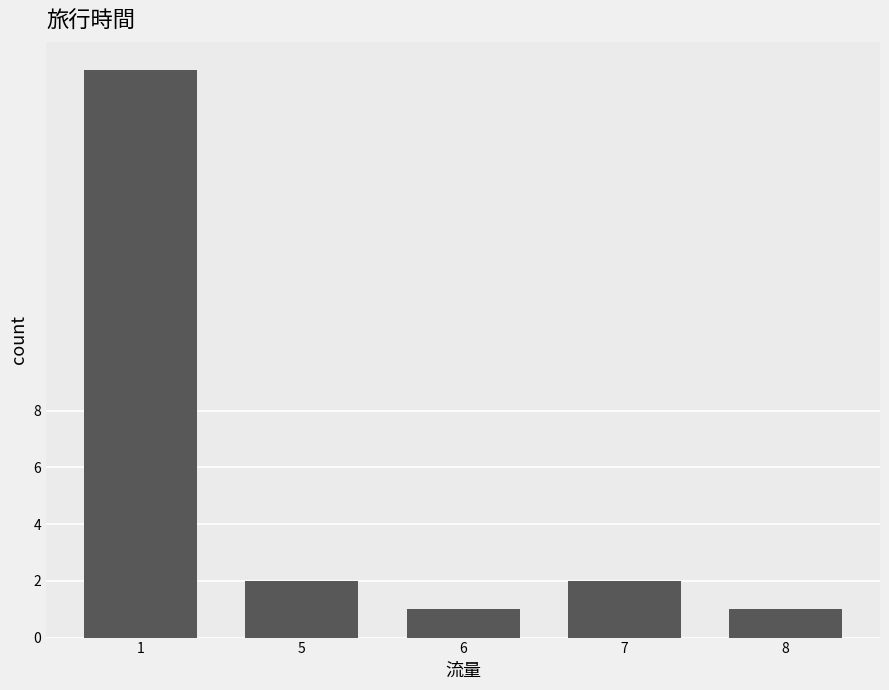

Reading left to right, what are all the values shown in this chart?

20	2	1	2	1